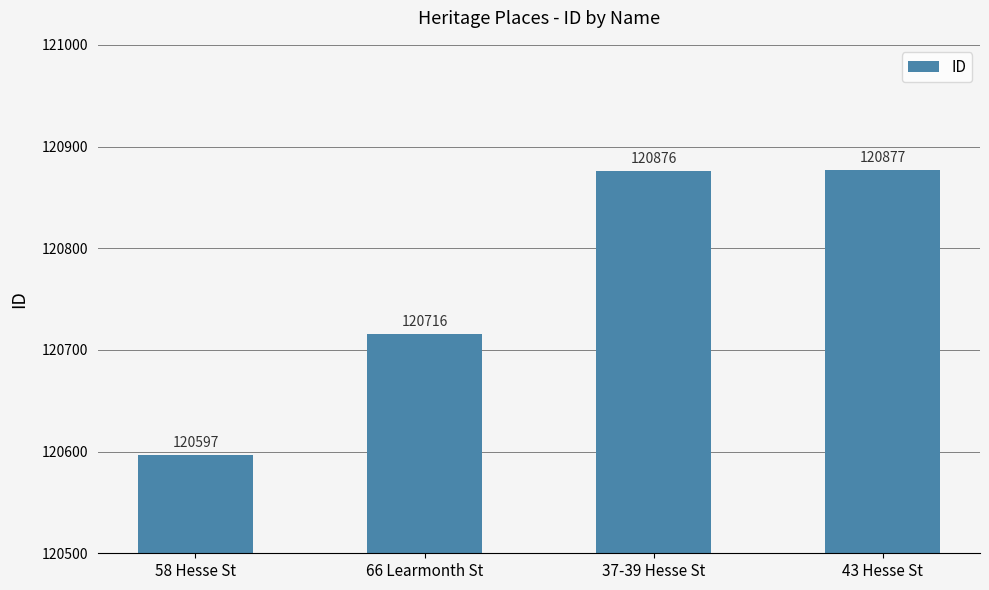

How many values are below 120876?

2